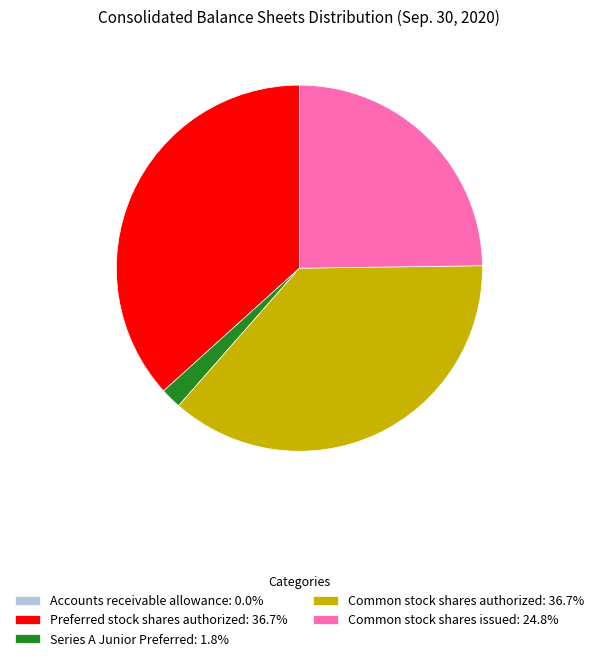

Combined, do Preferred stock shares authorized: 36.7% and Common stock shares authorized: 36.7% account for over 50%?

Yes